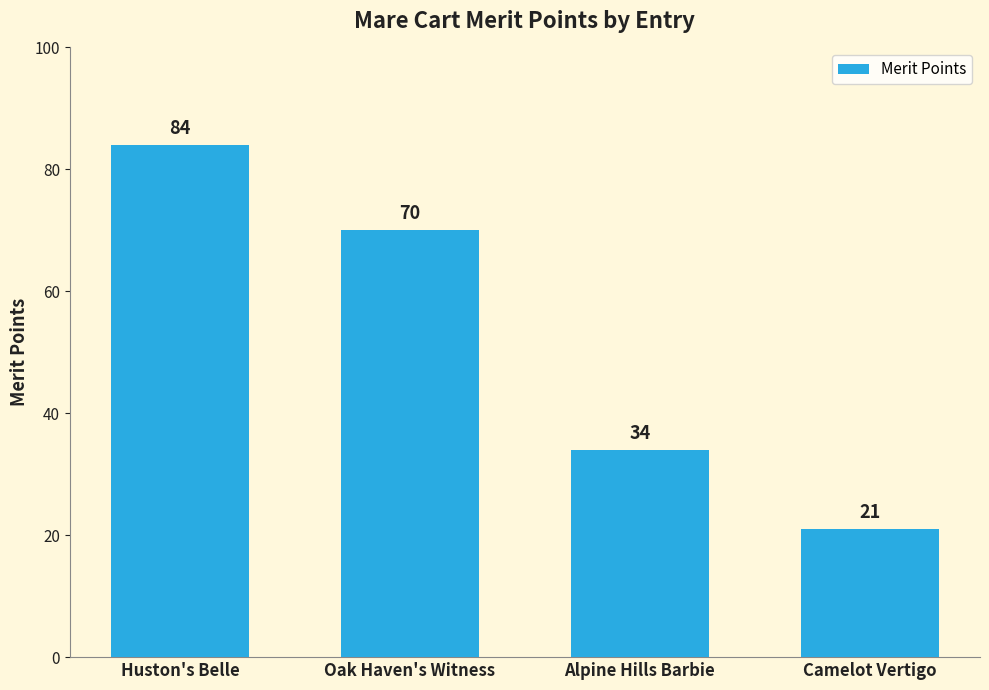

What is the smallest value displayed?

21